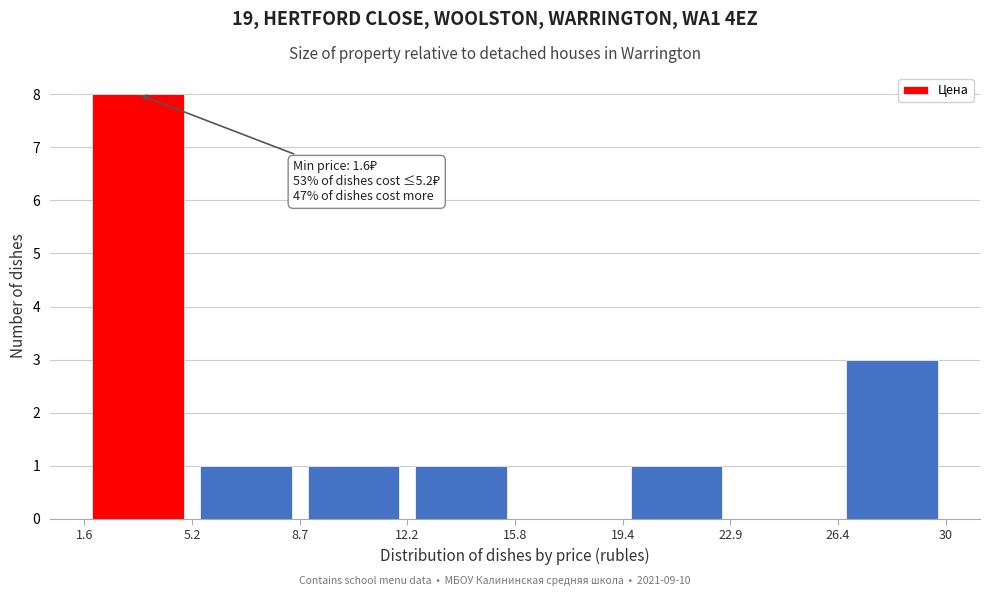

Over which range of the x-axis is the bar tallest?

1.6 to 5.2